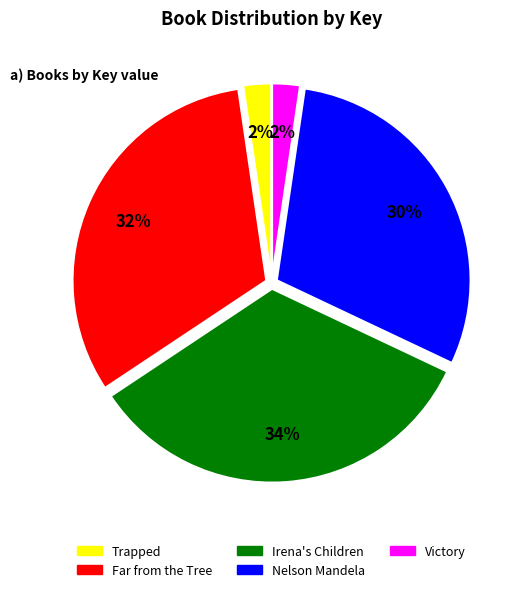

Combined, do Victory and Irena's Children account for over 50%?

No